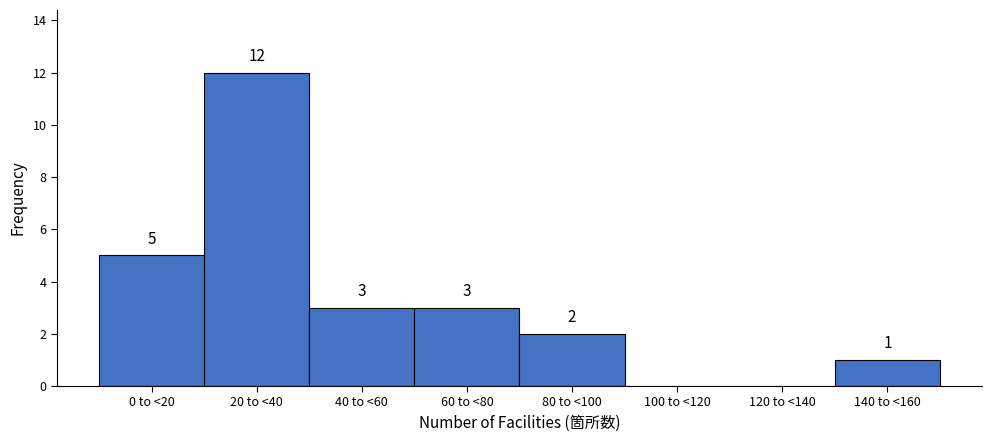

Reading right to left, transcribe all the data shown in this chart.

140 to <160=1	120 to <140=0	100 to <120=0	80 to <100=2	60 to <80=3	40 to <60=3	20 to <40=12	0 to <20=5